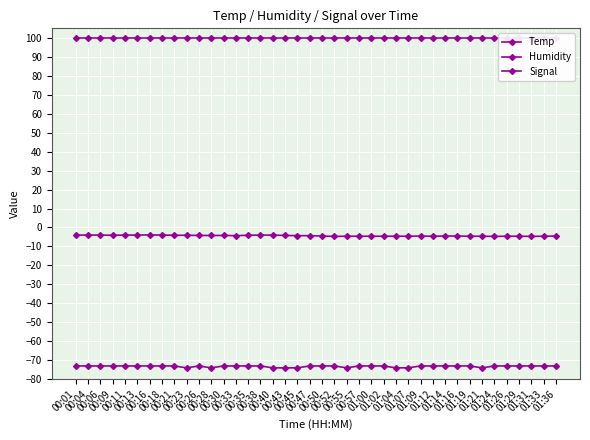

True or false: Temp and Humidity intersect in this chart.

False